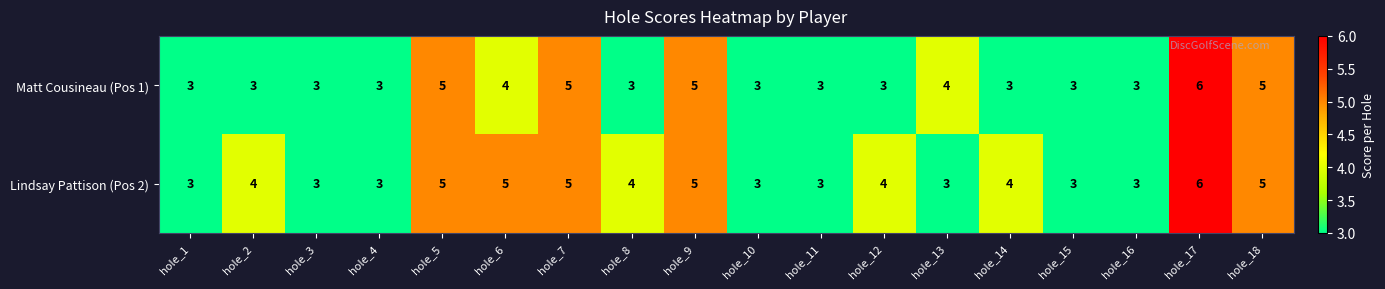

Rank the series at hole_2 from highest to lowest value.

Lindsay Pattison (Pos 2), Matt Cousineau (Pos 1)